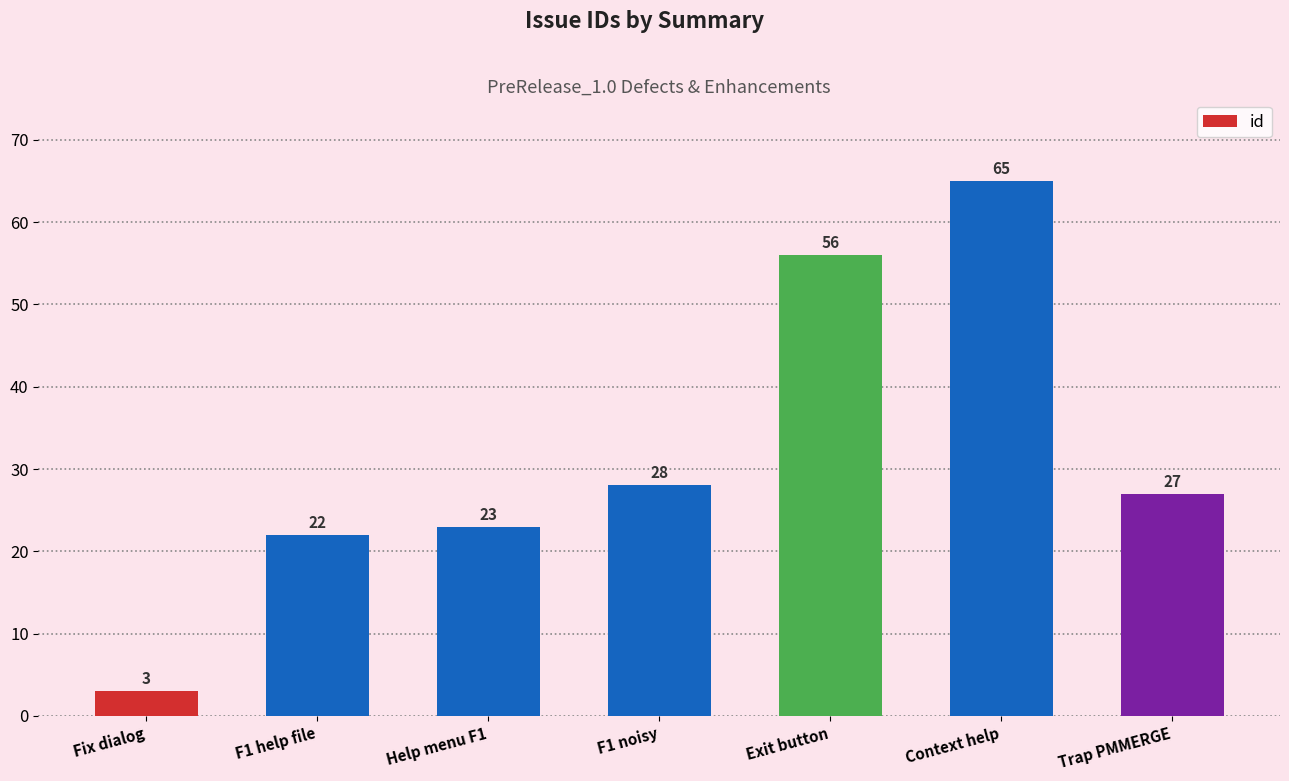

Where does the data first go above 27?

F1 noisy